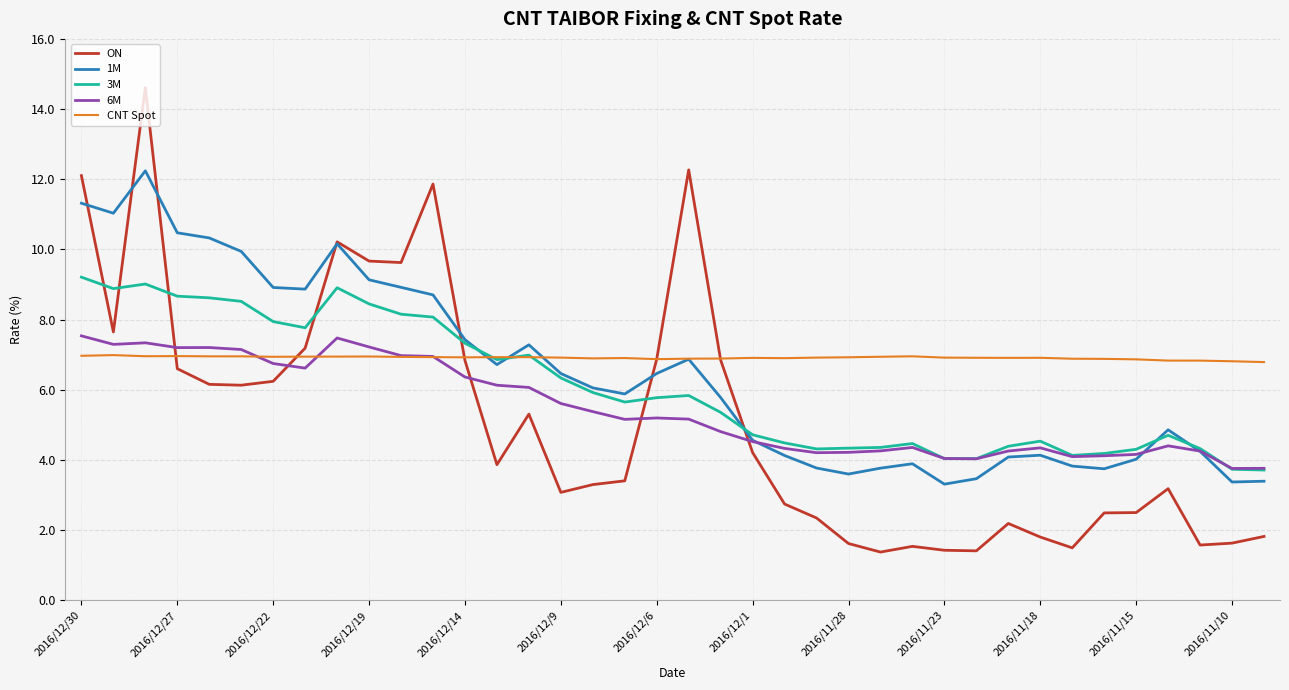

After their last crossing, which series has the higher values: 6M or ON?

6M